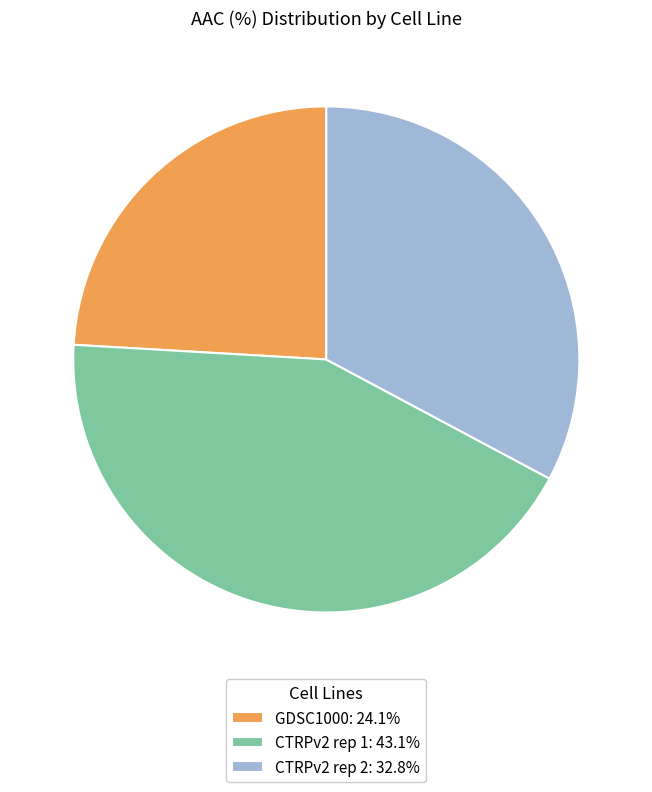

Is there a majority slice in this chart?

No